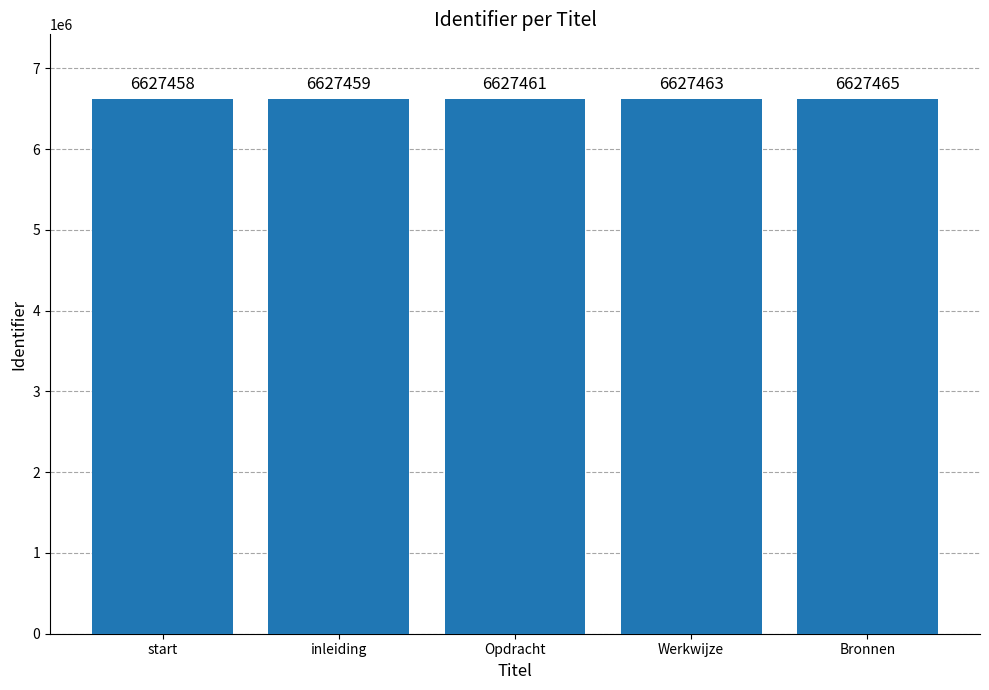

Approximately how many times larger is the value at Bronnen compared to inleiding?

1.0